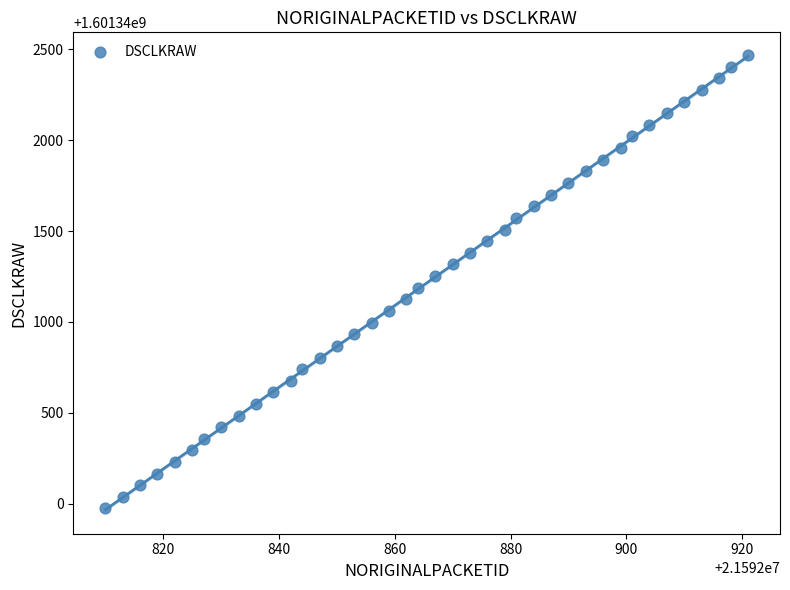

What is the range of X values (max minus min)?

111.0